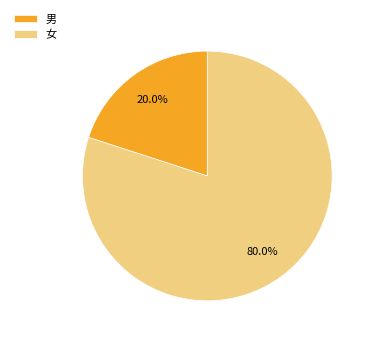

Between 女 and 男, which is larger?

女